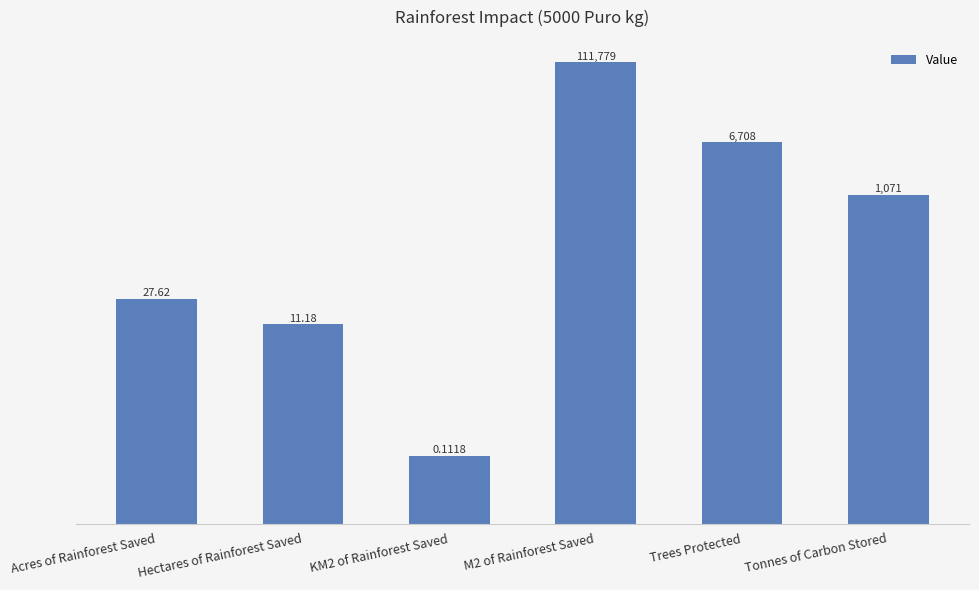

At which label does the data first exceed 1071?

M2 of Rainforest Saved